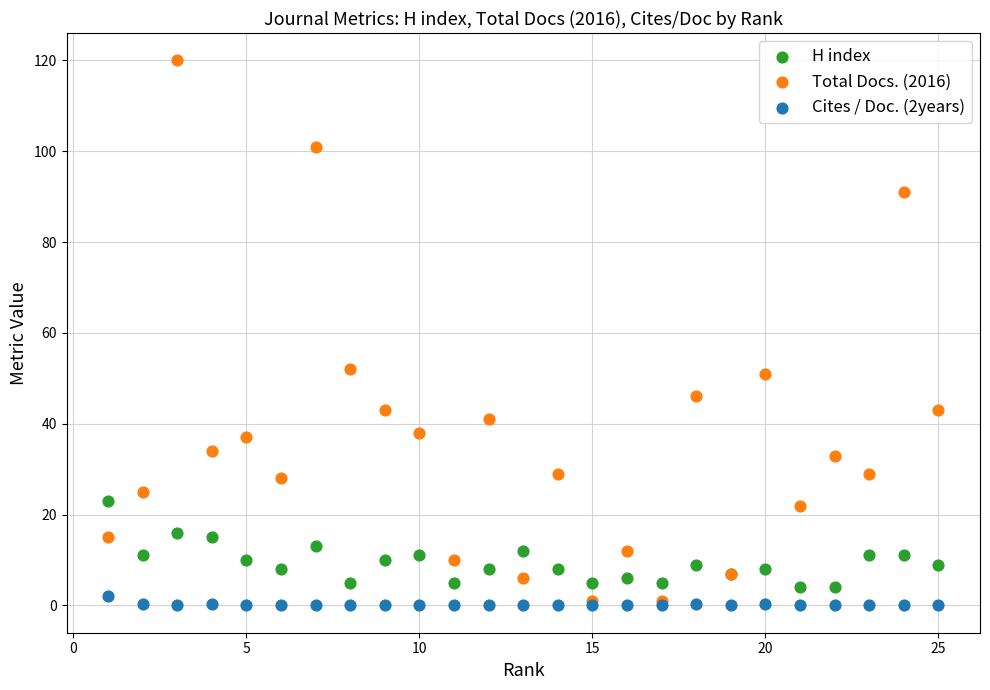

What are all the series names shown in the legend?

H index, Total Docs. (2016), Cites / Doc. (2years)